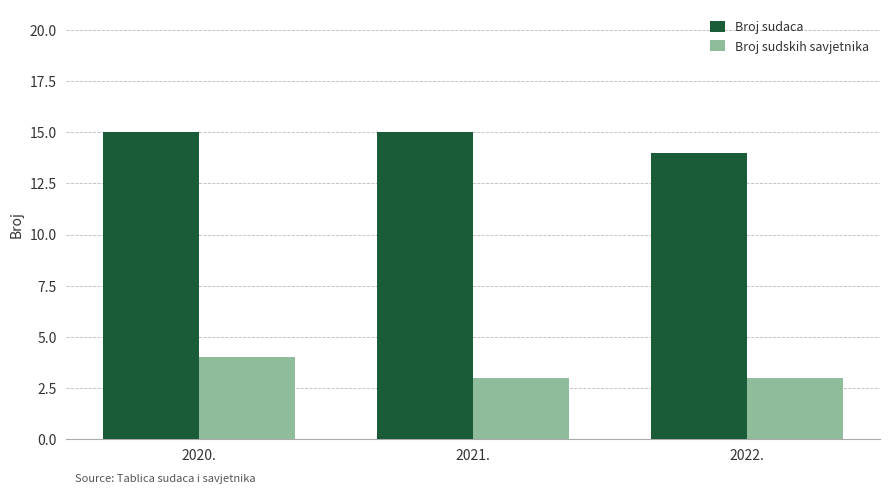

What is the minimum value shown in the chart?

3